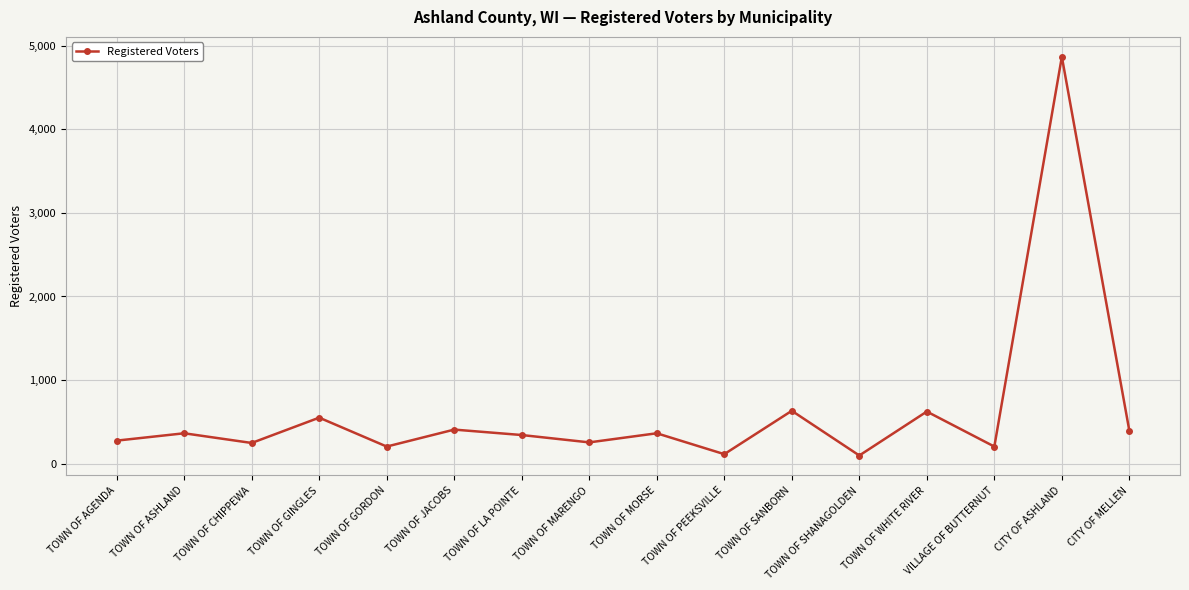

What is the sum of all values?

9934